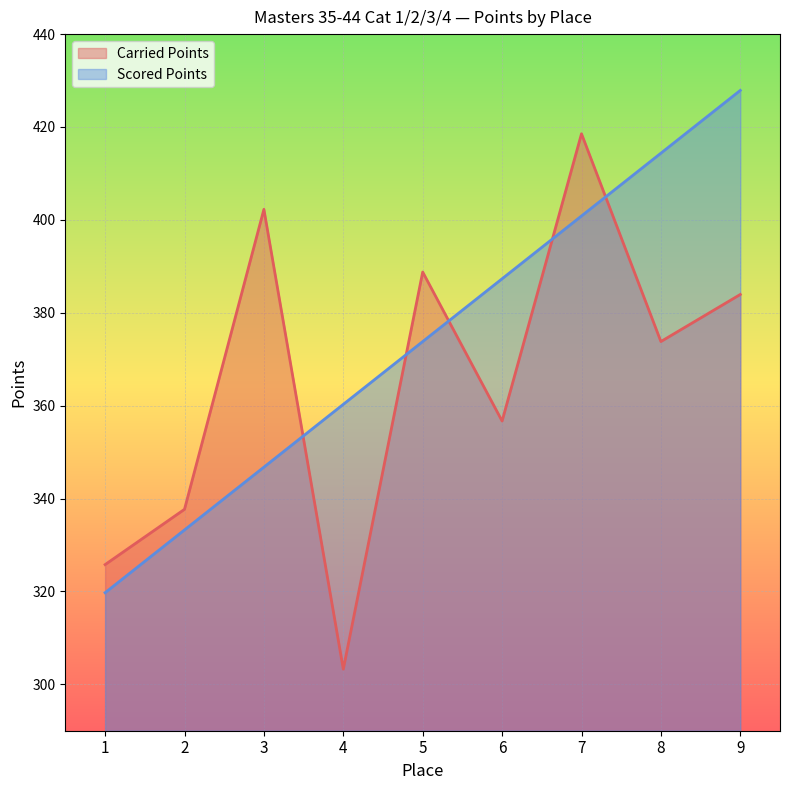

How many intersections are there between Carried Points and Scored Points?

5